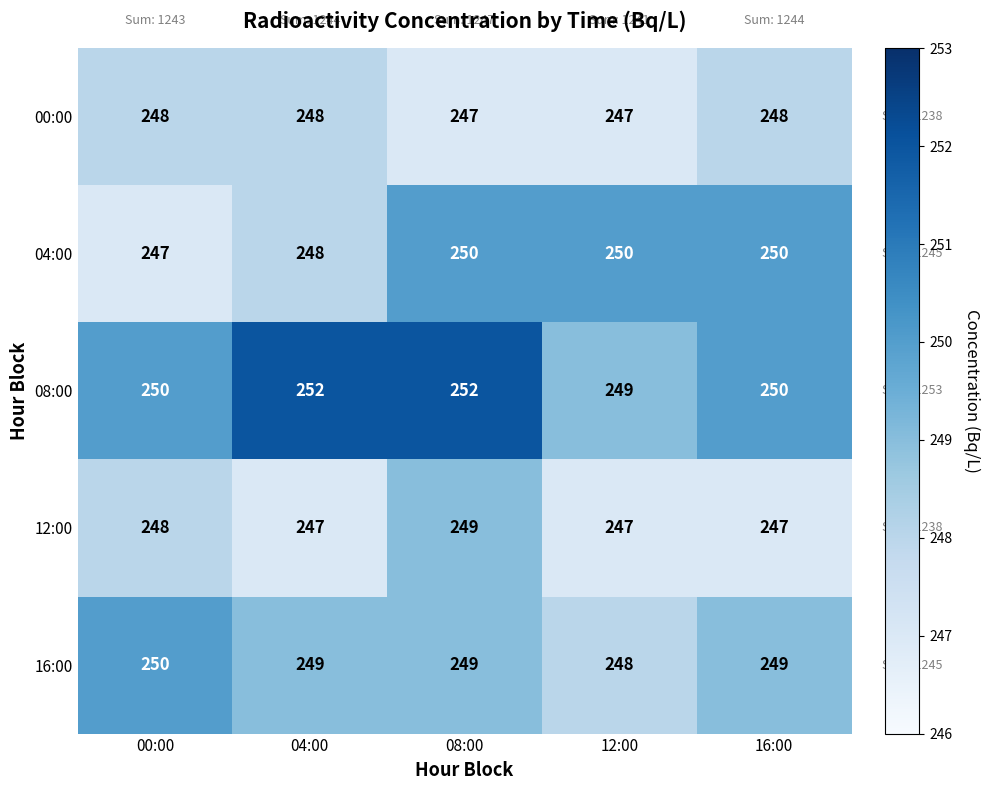

What is the total value across all series at 00:00?

1243